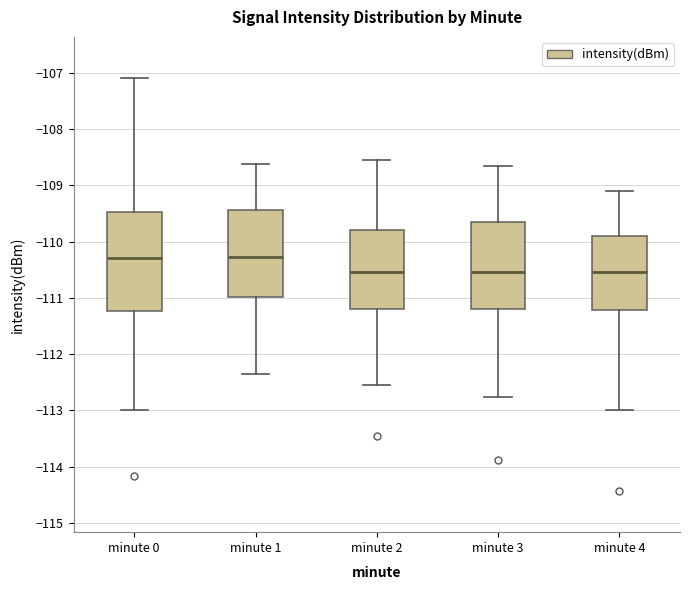

Comparing the boxes themselves (not the whiskers), which one is the tallest?

minute 0